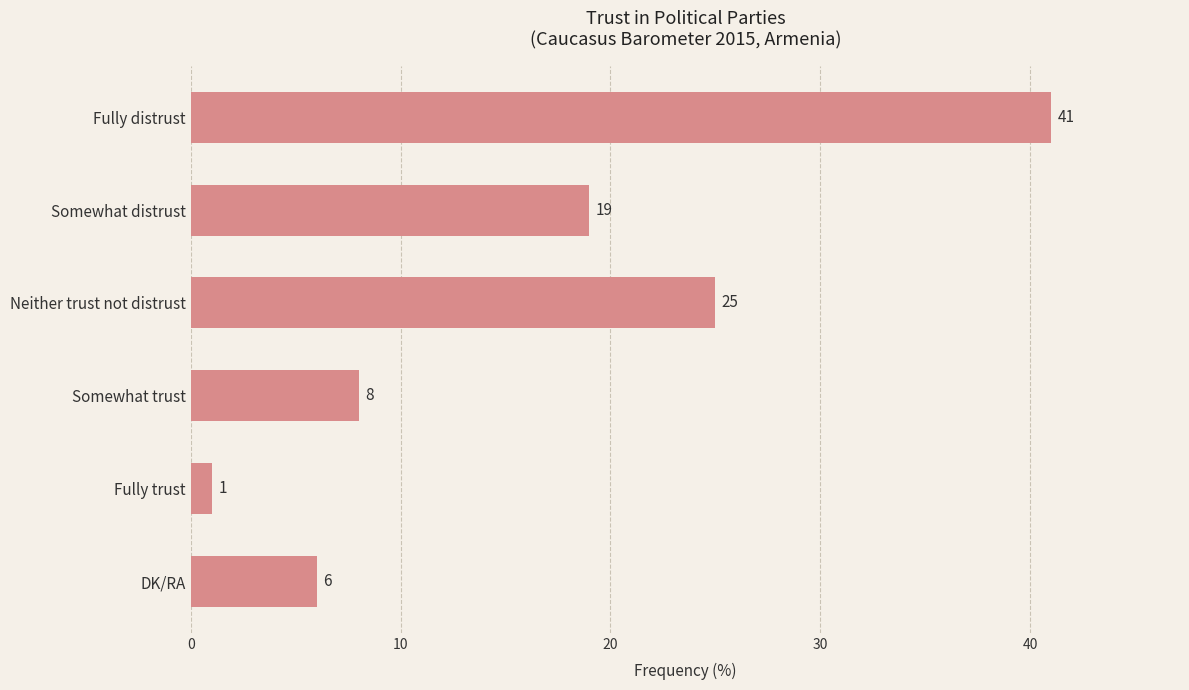

What is the difference between the second highest and minimum values?

24